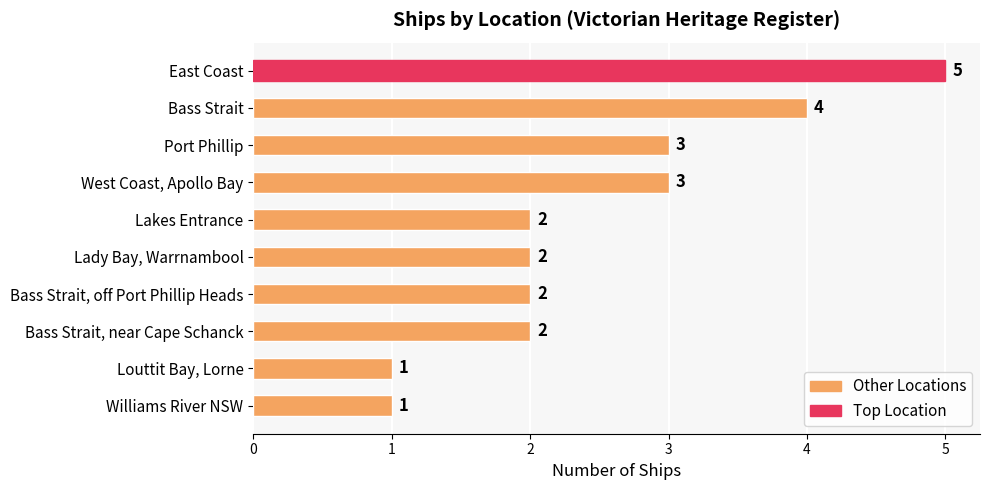

What is the difference between the maximum and second lowest values?

4